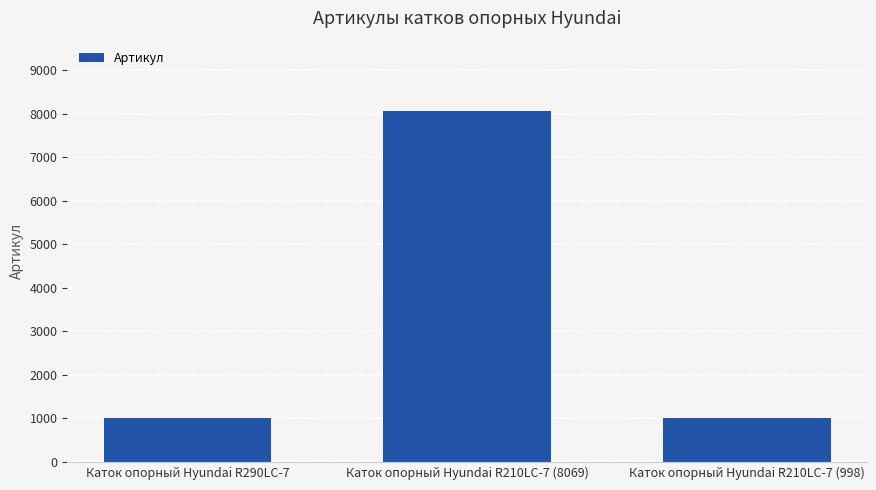

At which label is the value closest to 4533?

Каток опорный Hyundai R290LC-7